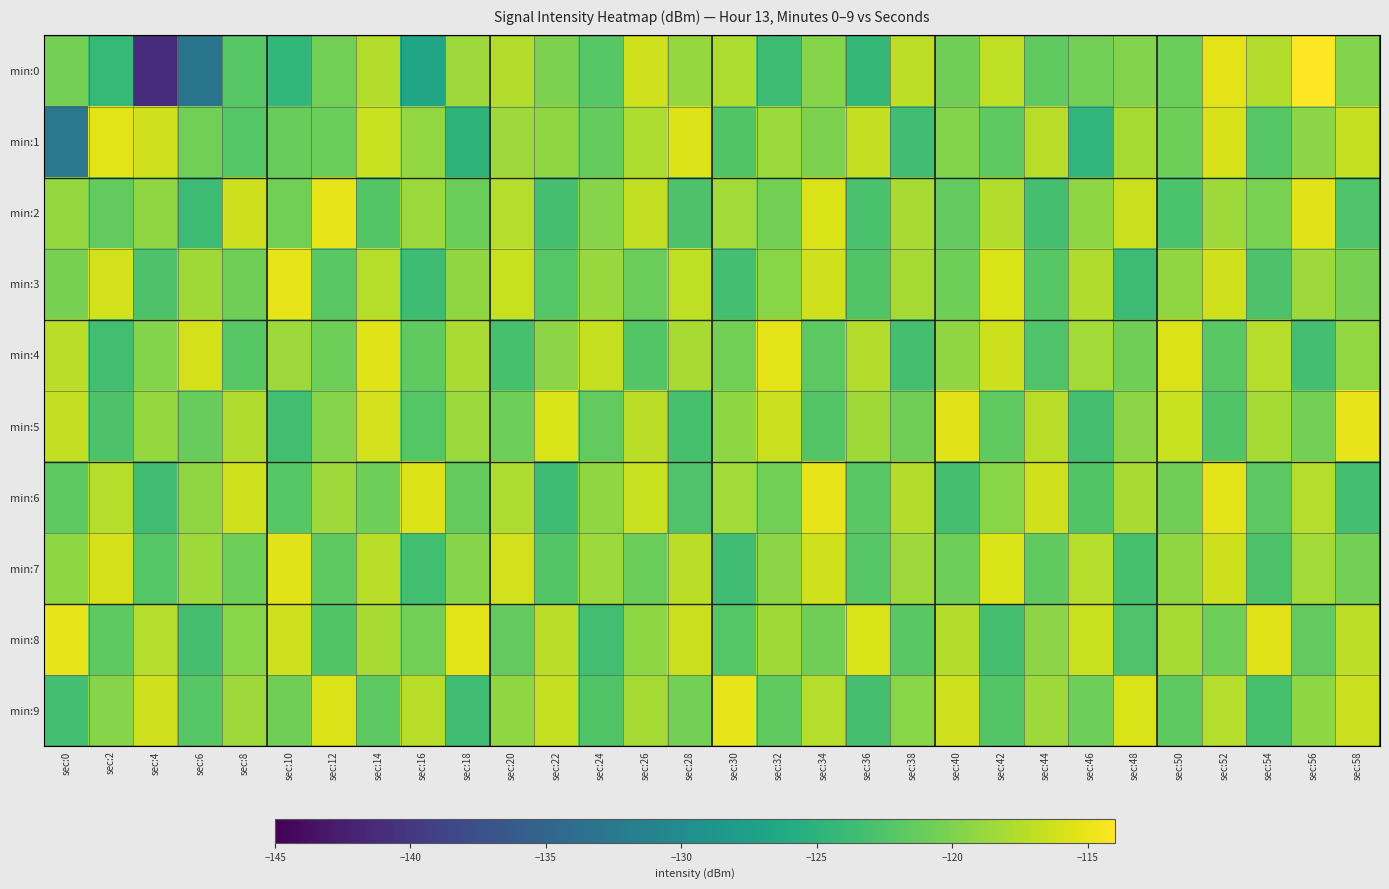

Rank the series by their maximum value, from lowest to highest.

min:7, min:1, min:4, min:3, min:5, min:8, min:2, min:6, min:9, min:0